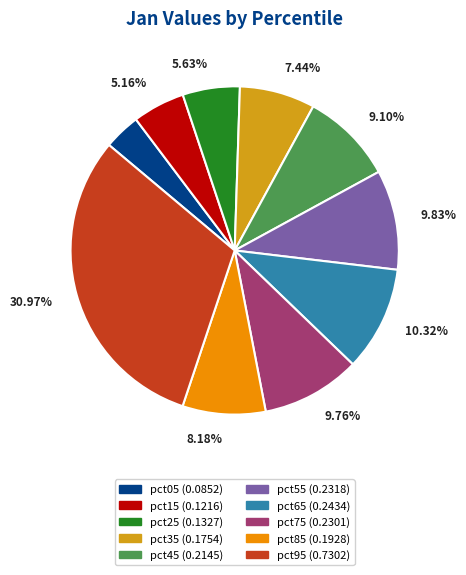

What percentage is the pct75 slice, to the nearest percent?

10%